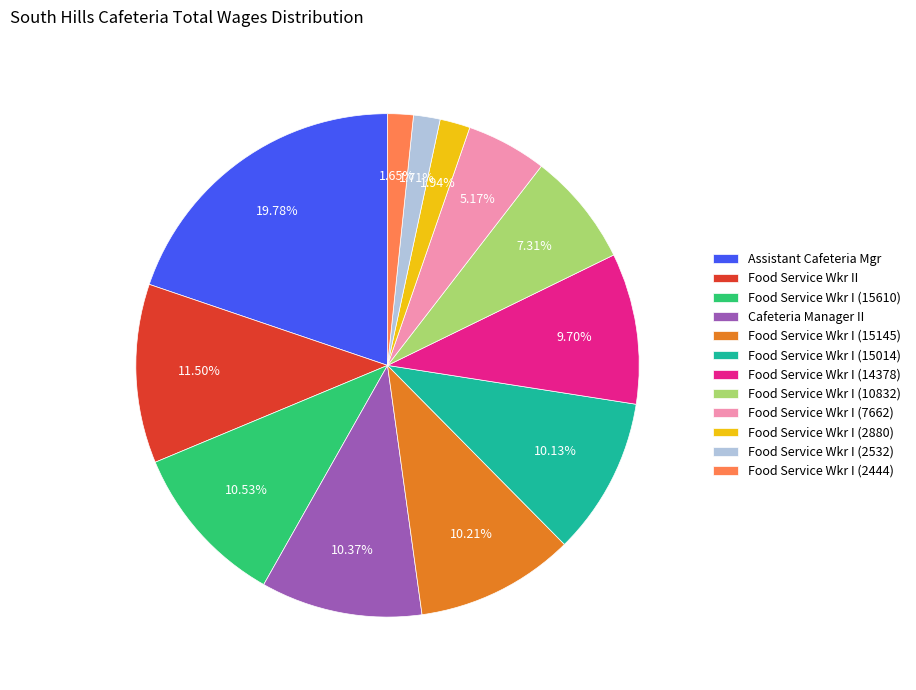

True or false: Food Service Wkr I (15014) accounts for 19% of the total.

False